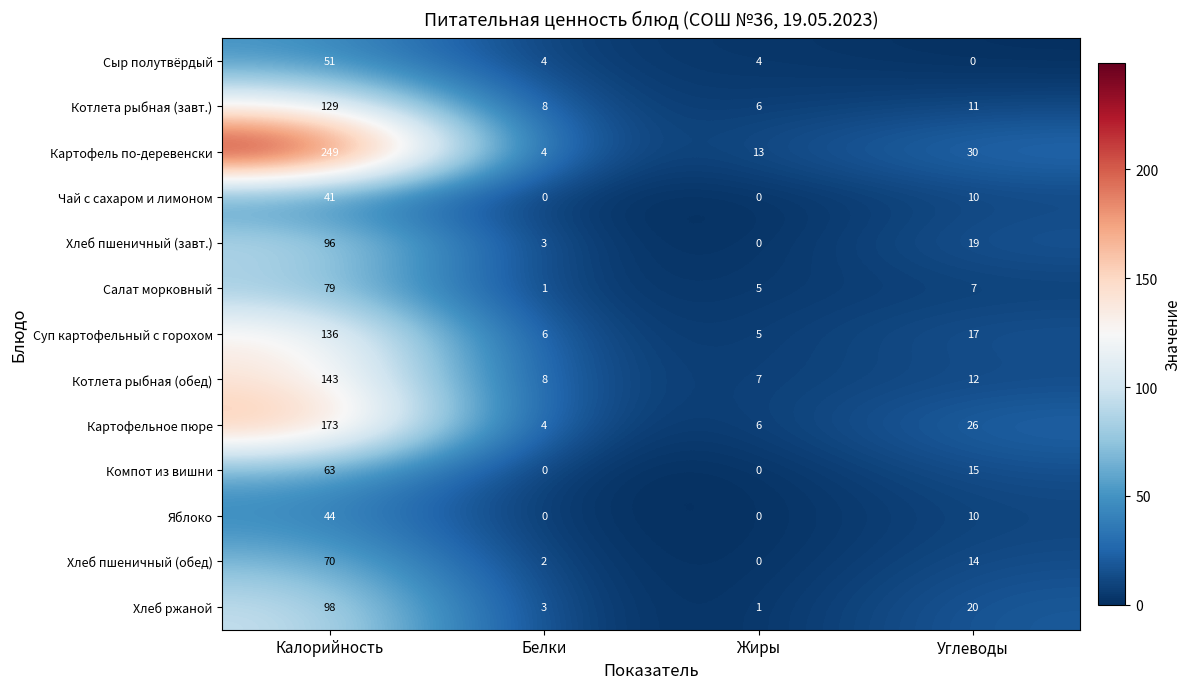

What is the minimum value for Картофельное пюре?

4